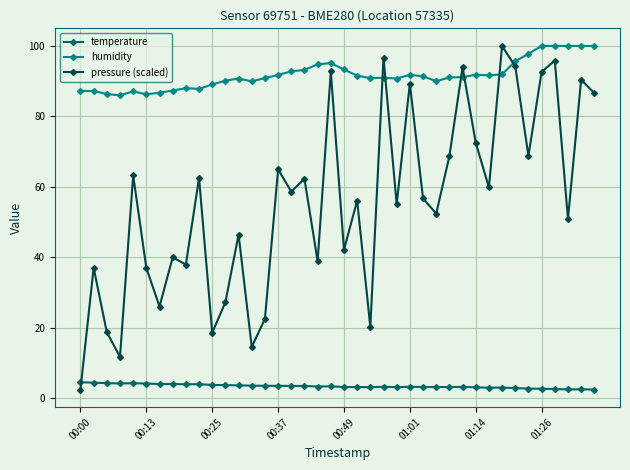

What is the average value of the pressure (scaled) series?

55.6